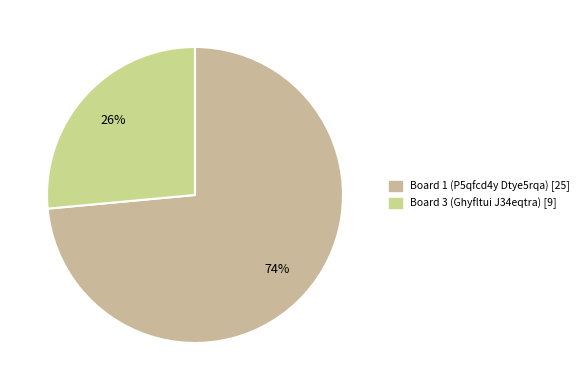

Count the number of slices in the pie.

2